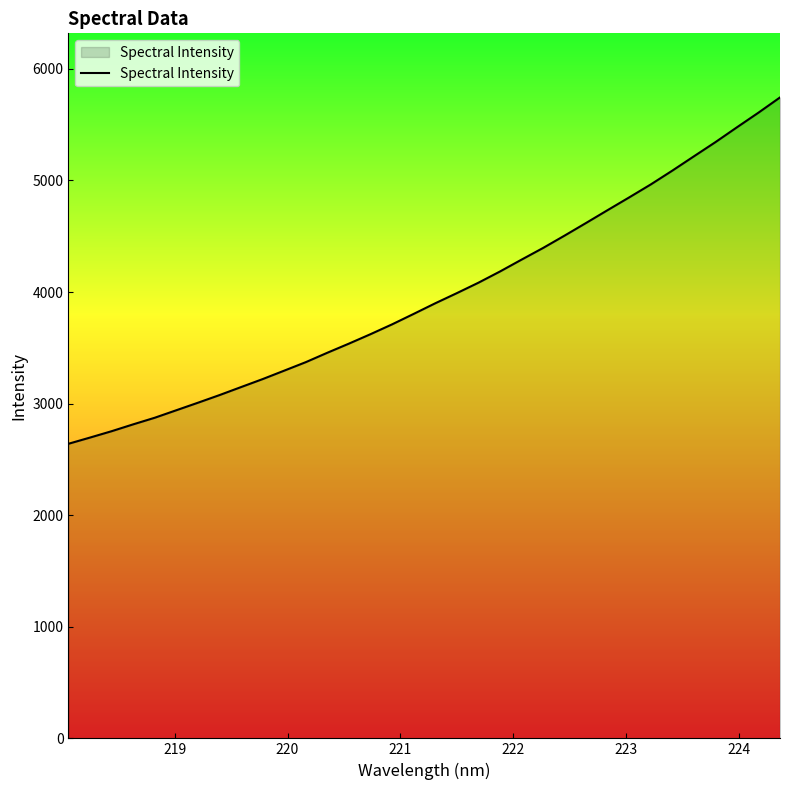

What is the difference between the maximum and minimum values?

3104.2